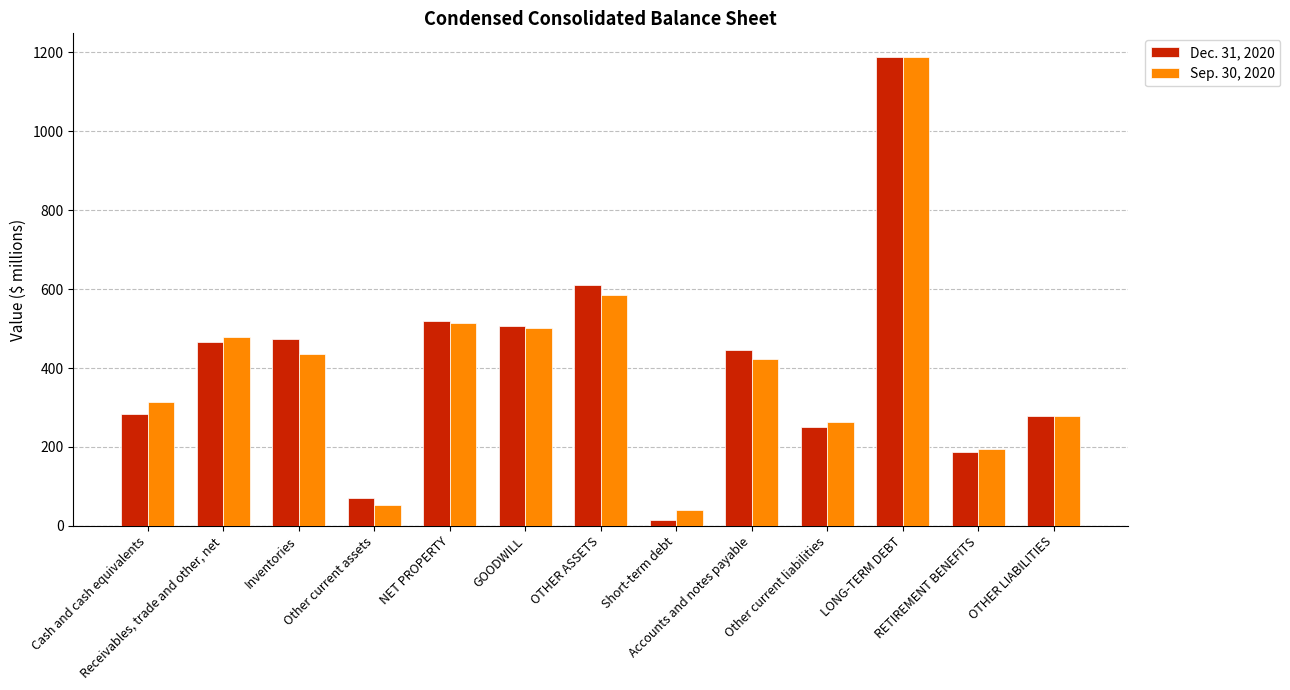

List the labels in order of Dec. 31, 2020 value, smallest first.

Short-term debt, Other current assets, RETIREMENT BENEFITS, Other current liabilities, OTHER LIABILITIES, Cash and cash equivalents, Accounts and notes payable, Receivables, trade and other, net, Inventories, GOODWILL, NET PROPERTY, OTHER ASSETS, LONG-TERM DEBT